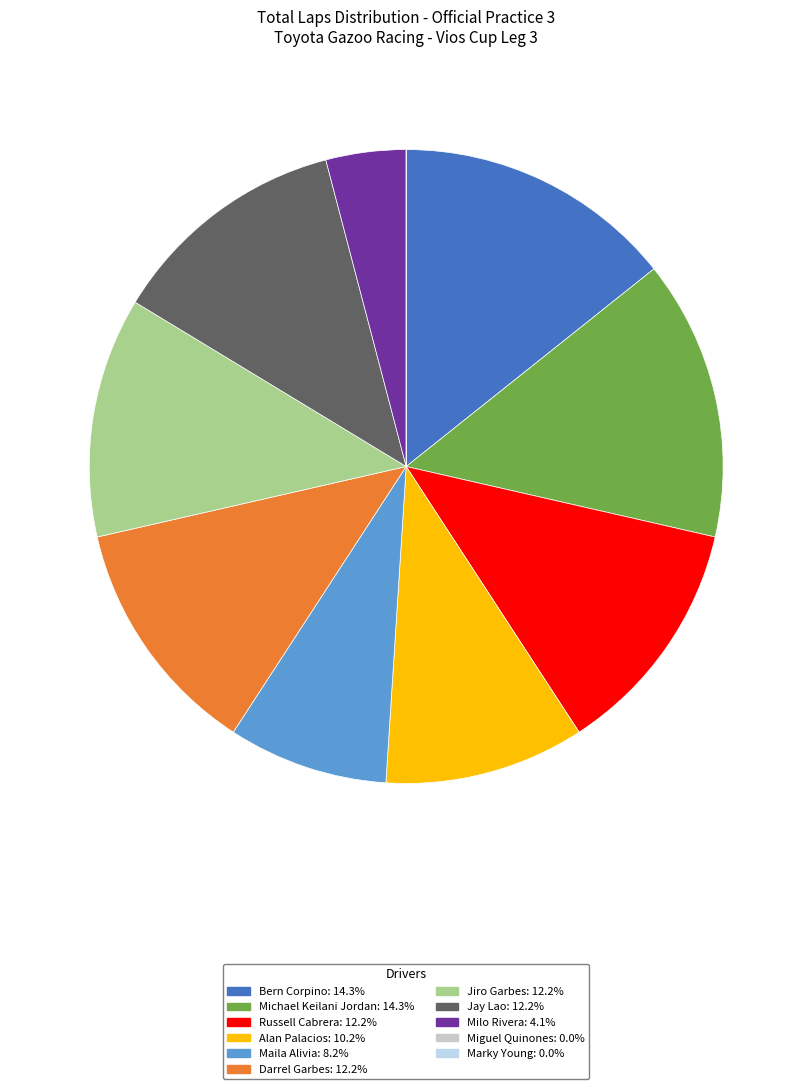

Combined, do Milo Rivera and Maila Alivia account for over 50%?

No